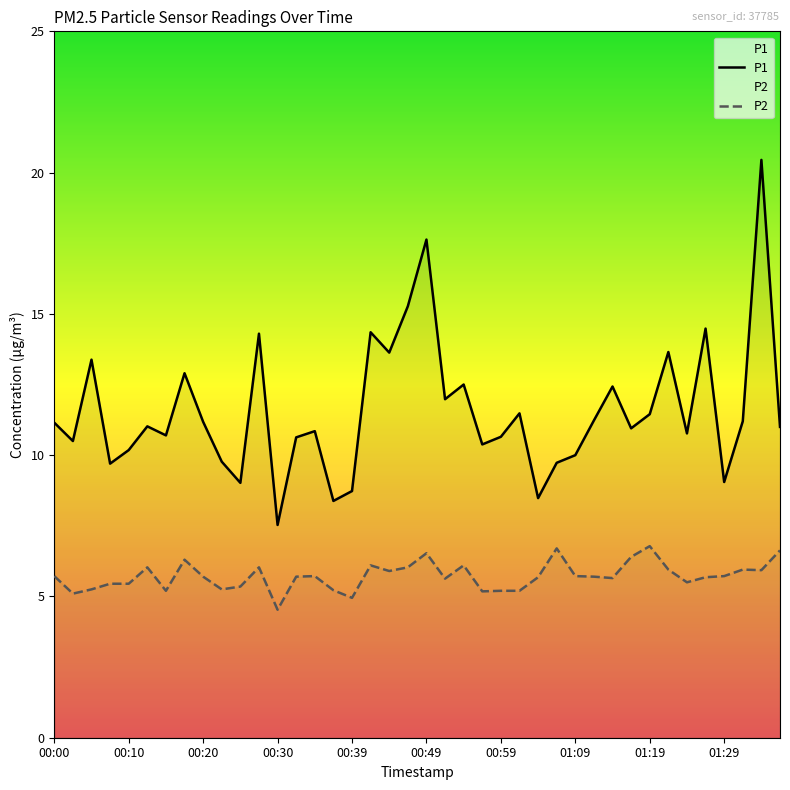

What is the difference between the highest and lowest values at 34?

5.3